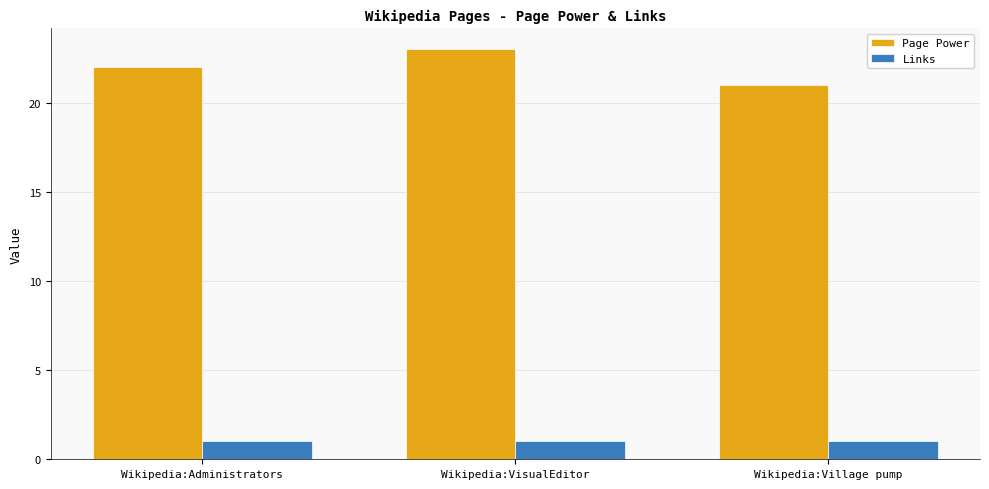

True or false: Page Power has a value of 14 at Wikipedia:VisualEditor.

False